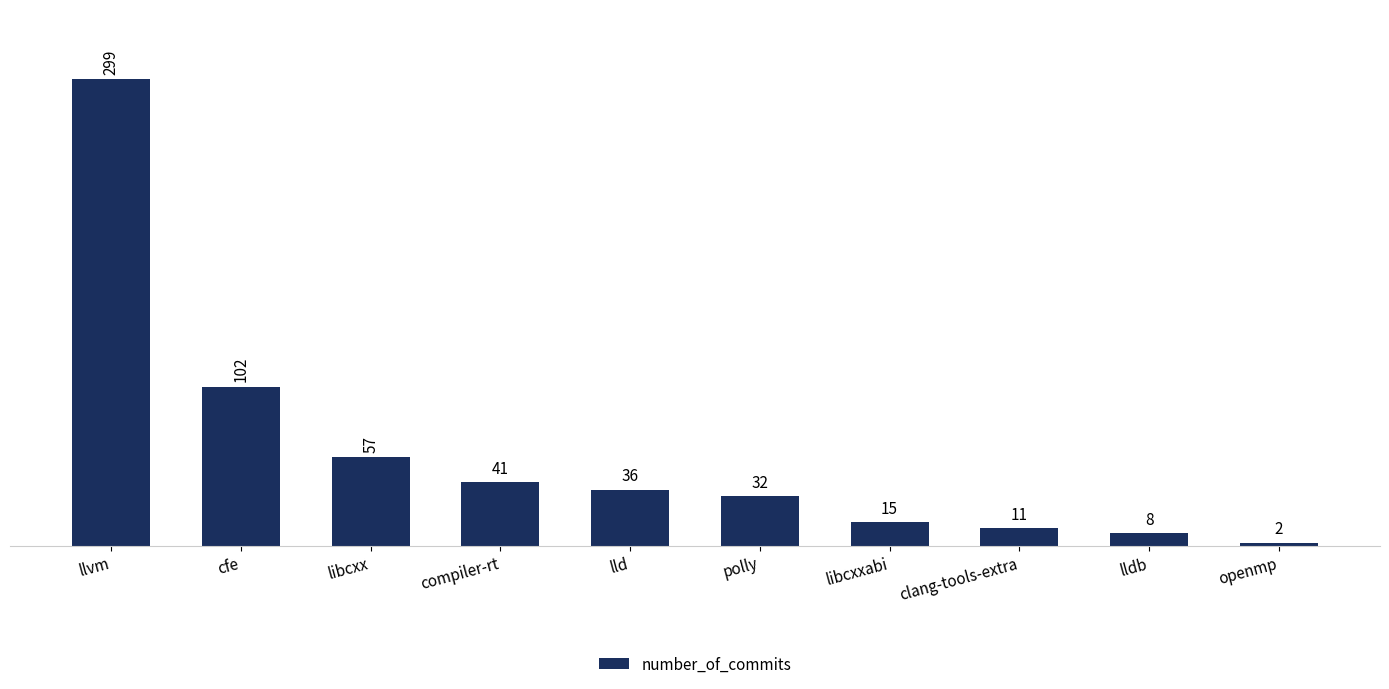

Approximately how many times larger is the value at llvm compared to lld?

8.3